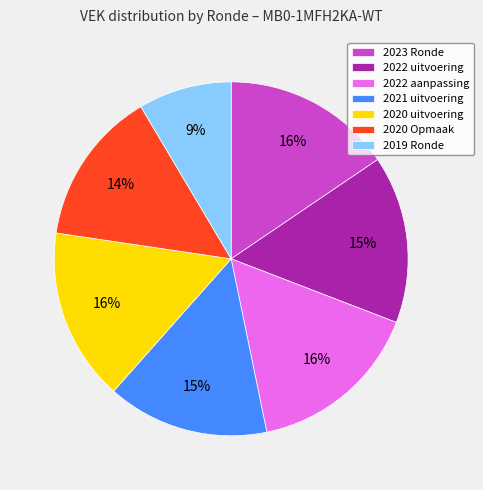

The 2019 Ronde slice represents 9% of the pie. True or false?

True